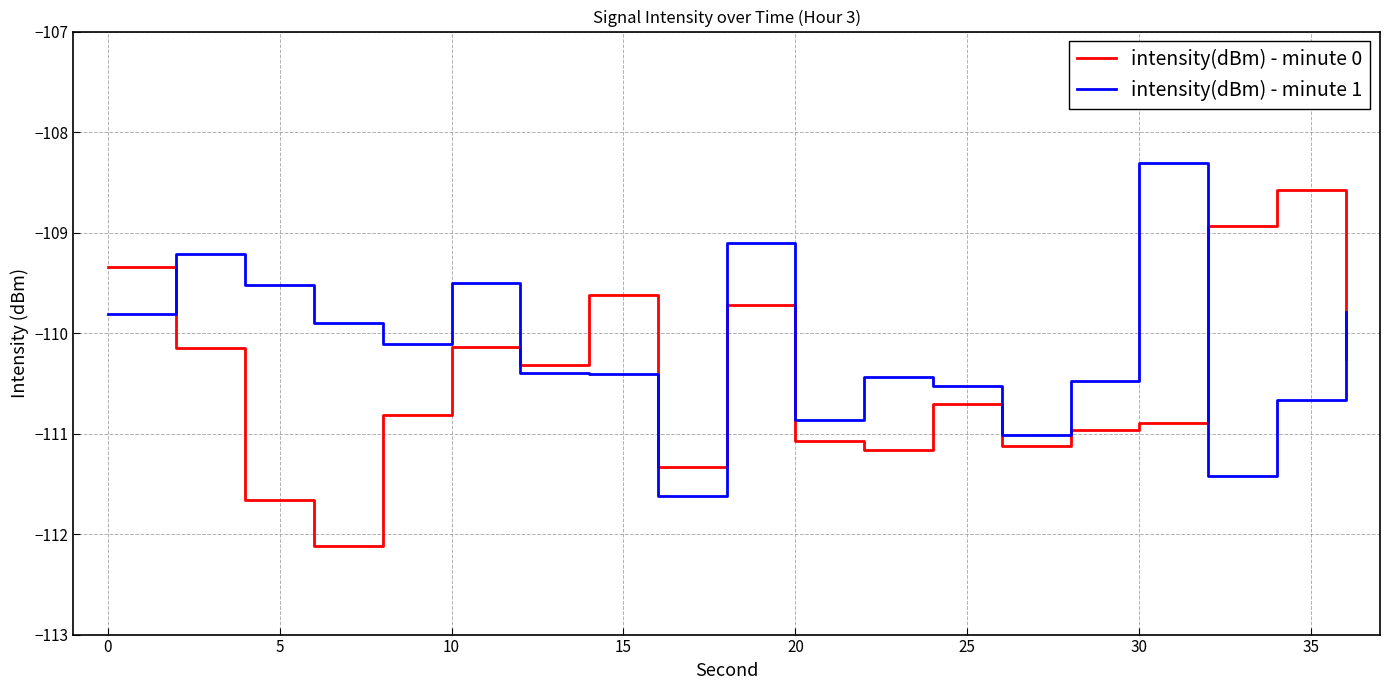

How many values in the intensity(dBm) - minute 1 series are below -110?

11